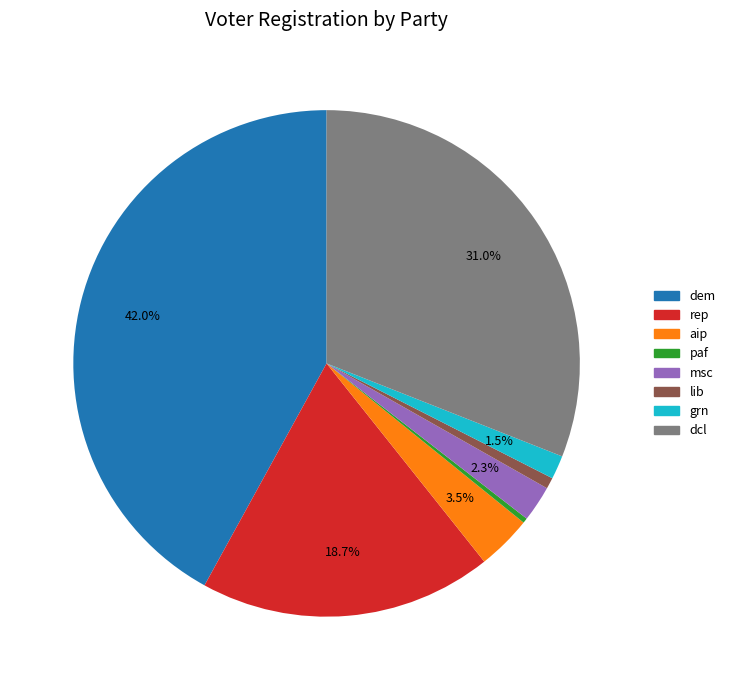

Is there a majority slice in this chart?

No